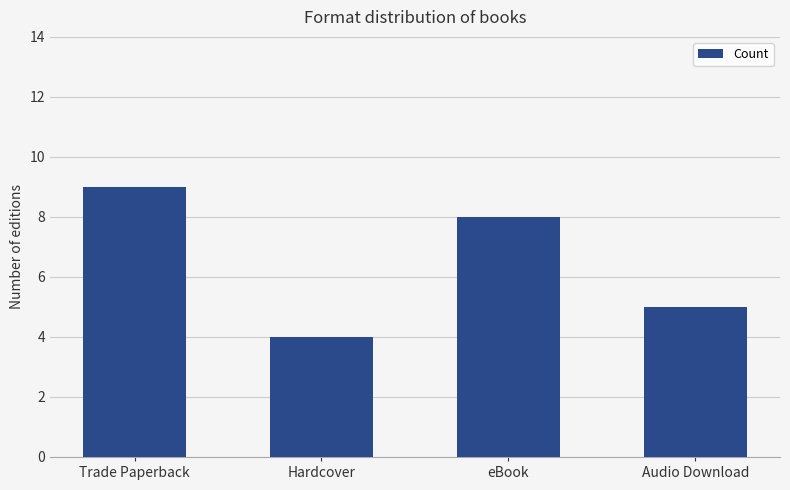

At which label does the data first exceed 8?

Trade Paperback